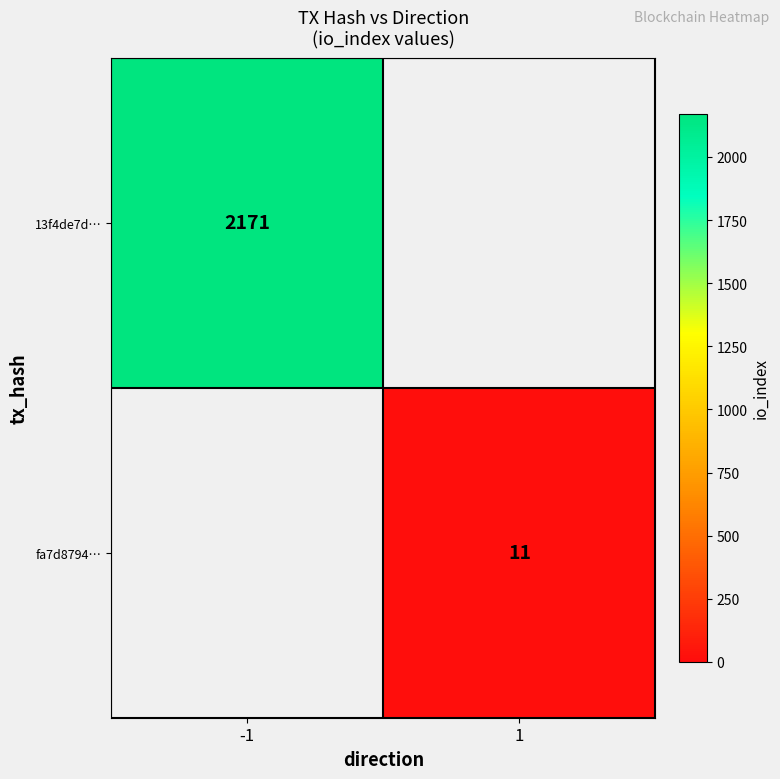

At which category is the sum across all series the highest?

-1